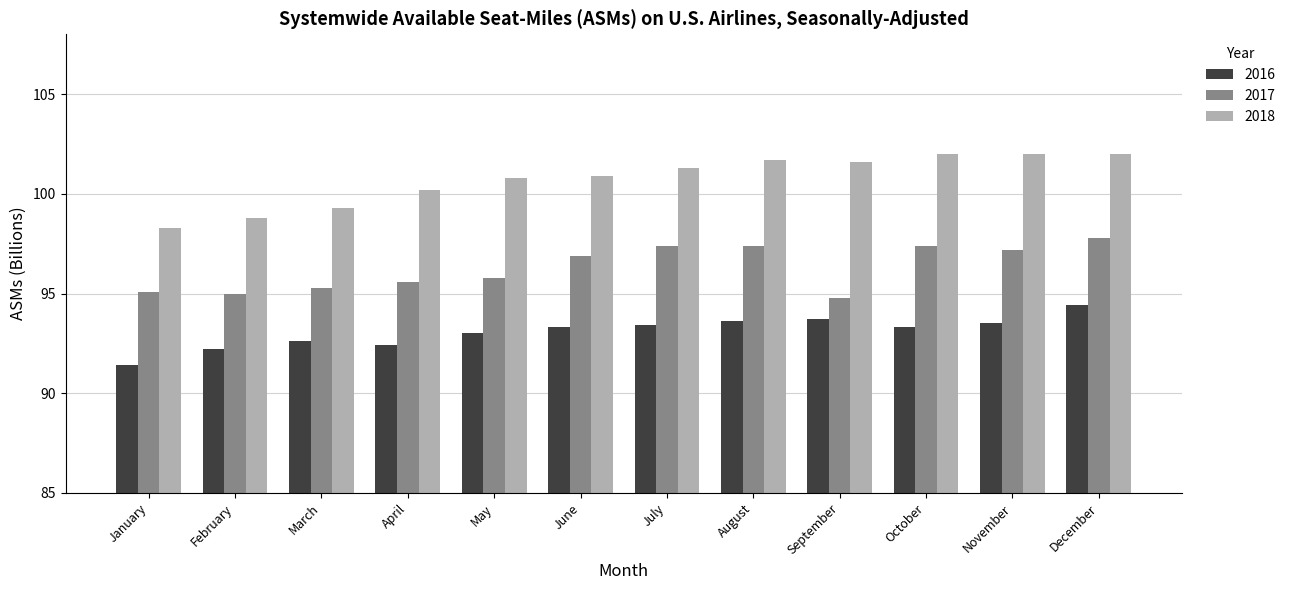

How many groups of bars are there?

12